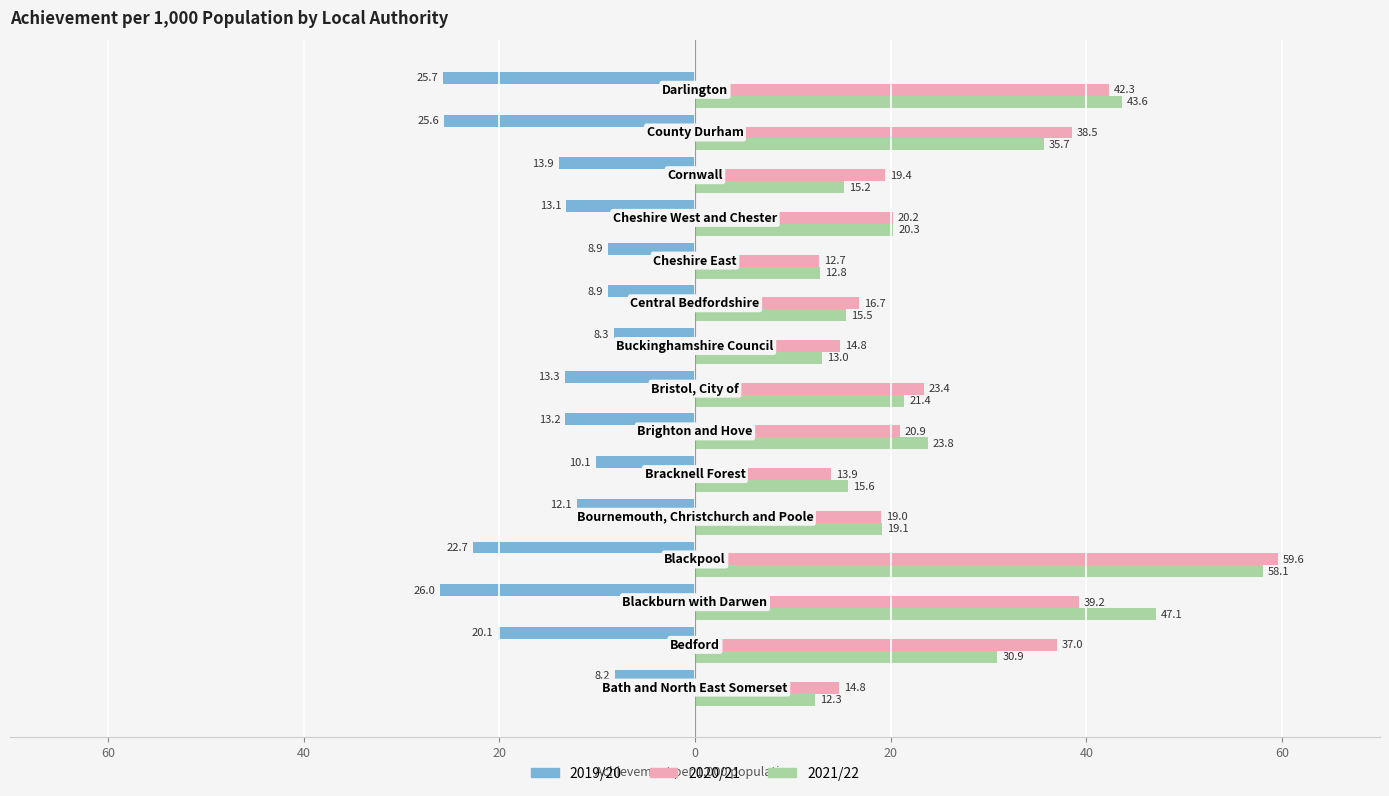

What are all the series names shown in the legend?

2019/20, 2020/21, 2021/22